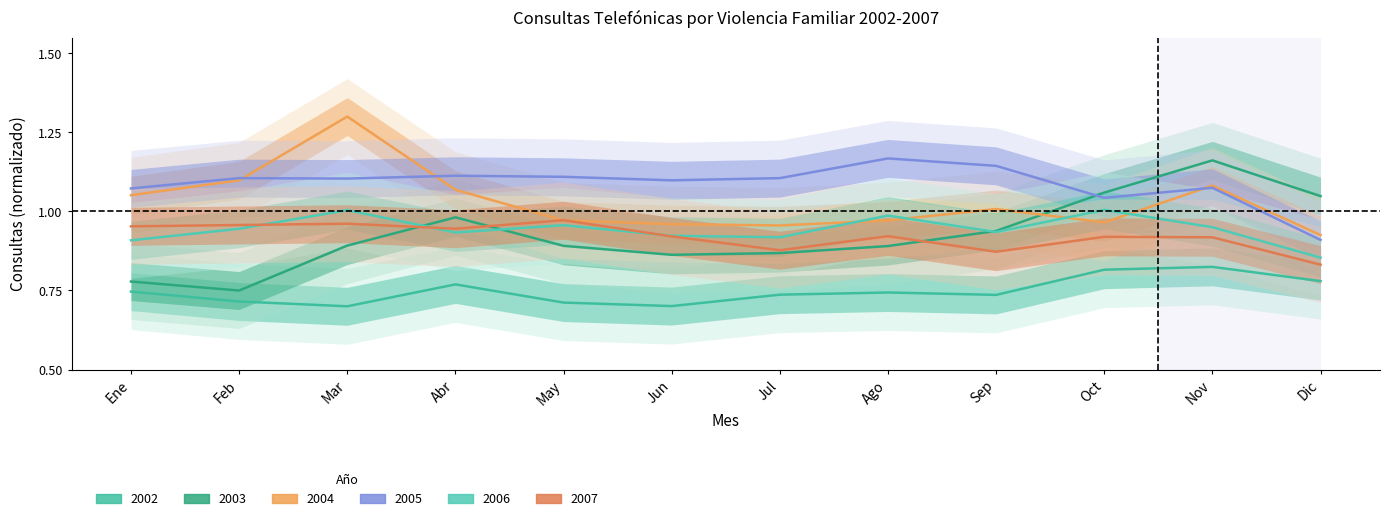

Which label corresponds to the smallest value in the chart?

Mar